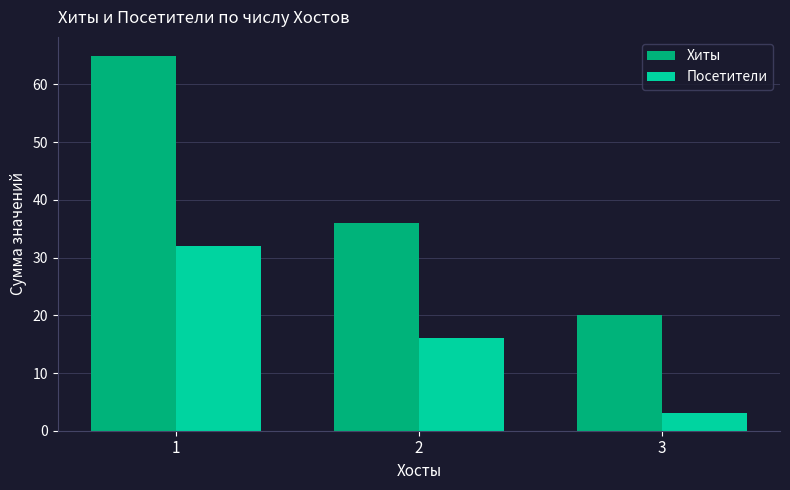

Rank the series by their maximum value, from lowest to highest.

Посетители, Хиты